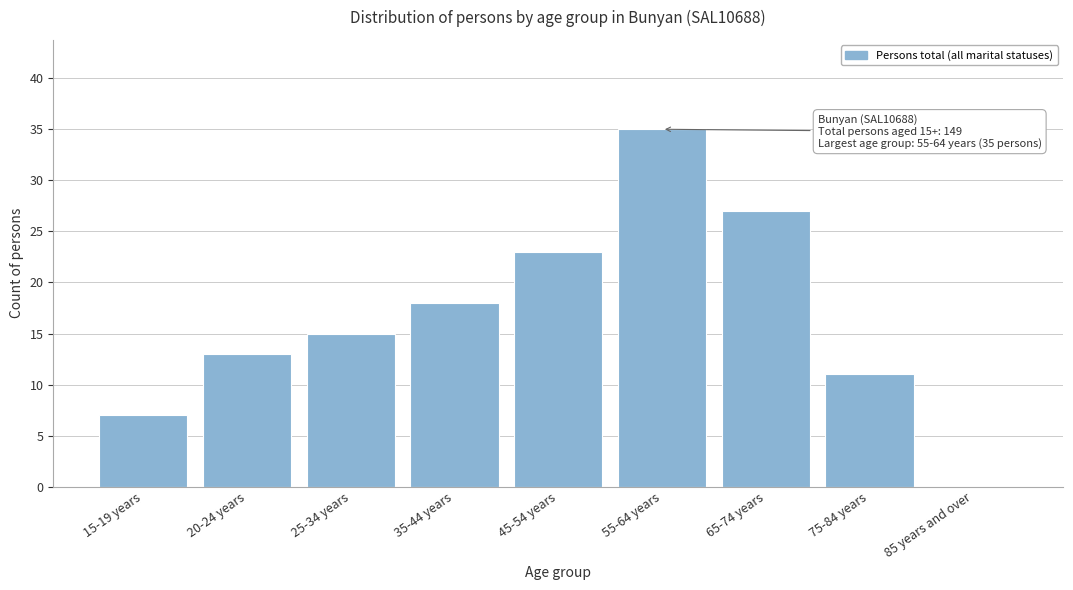

Reading right to left, what are all the values shown in this chart?

85 years and over=0	75-84 years=11	65-74 years=27	55-64 years=35	45-54 years=23	35-44 years=18	25-34 years=15	20-24 years=13	15-19 years=7